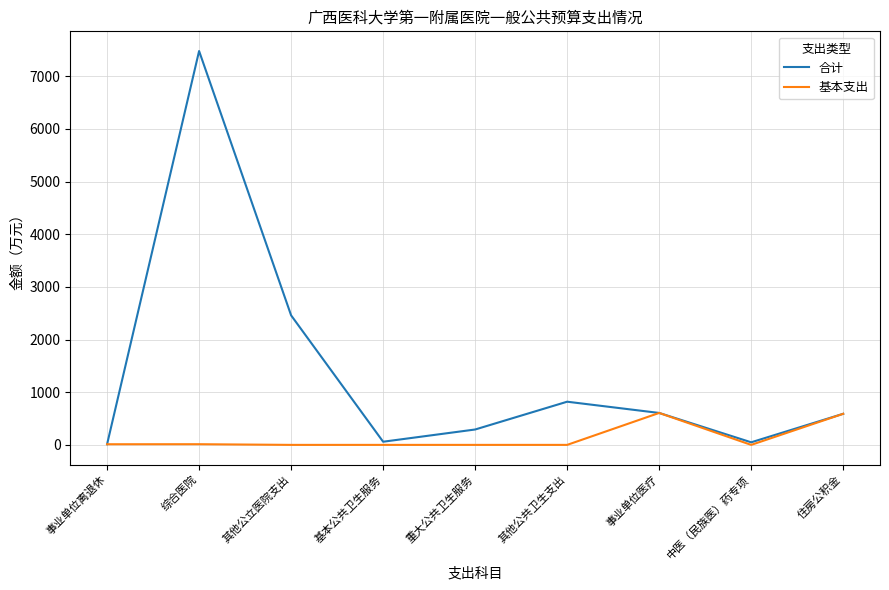

Is the value of 基本支出 at 其他公立医院支出 greater than the value of 合计 at 事业单位医疗?

No